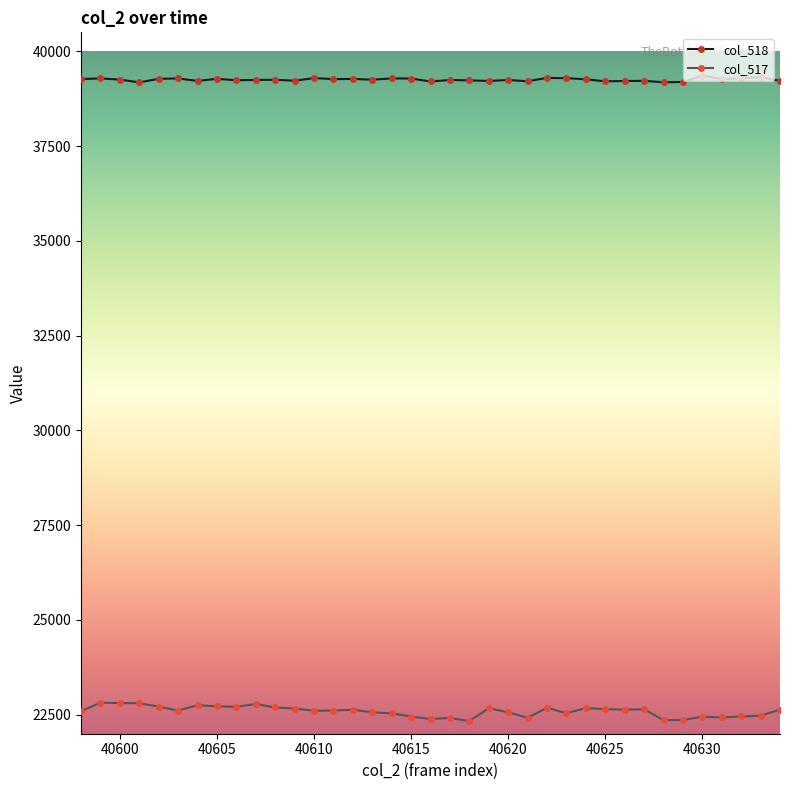

Which series has the largest range (max minus min)?

col_517